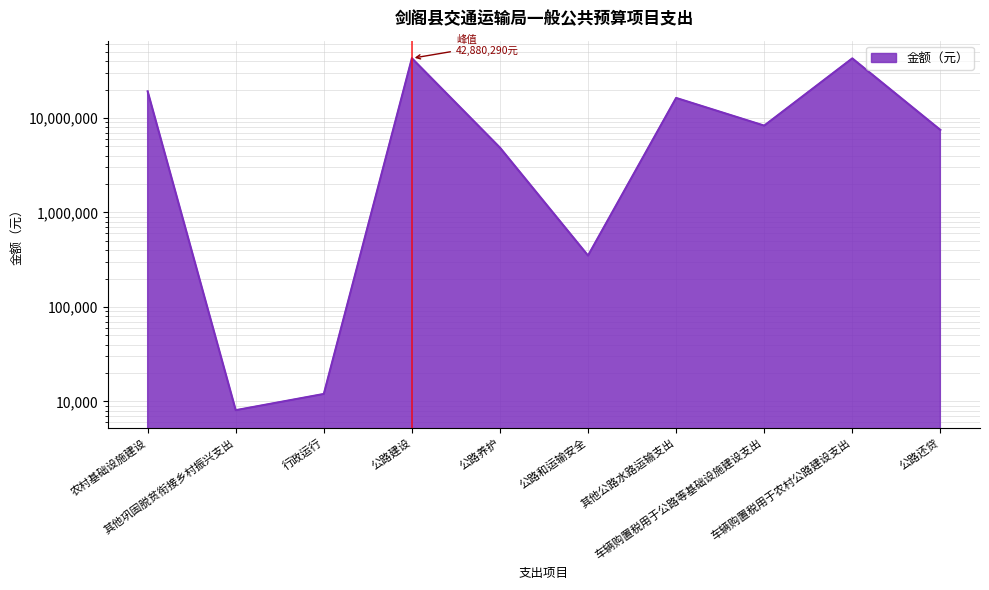

At which category does the chart reach its minimum across all series?

其他巩固脱贫衔接乡村振兴支出